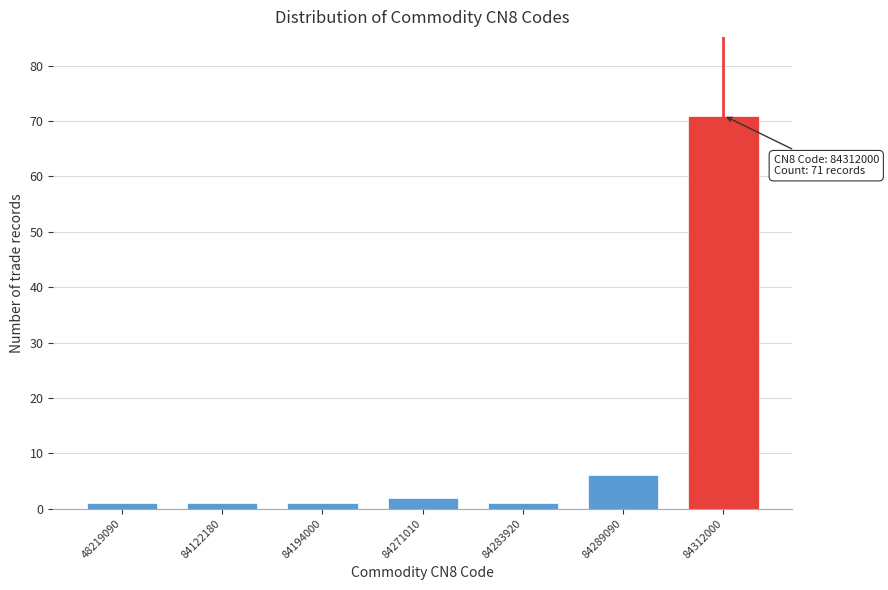

Reading left to right, list all the values displayed in this chart.

1	1	1	2	1	6	71